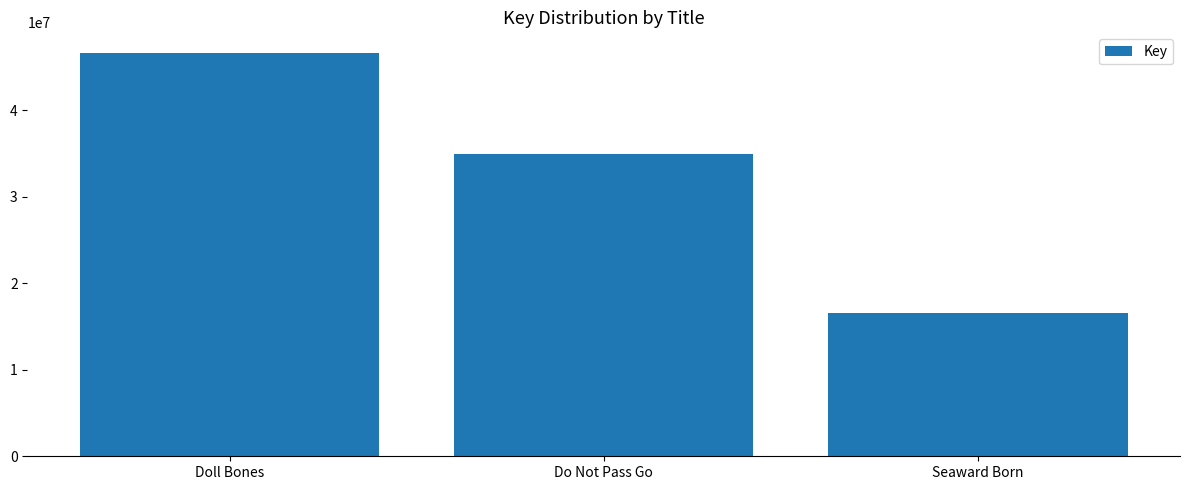

Reading right to left, extract all data points from this chart.

16593514	34965285	46644544